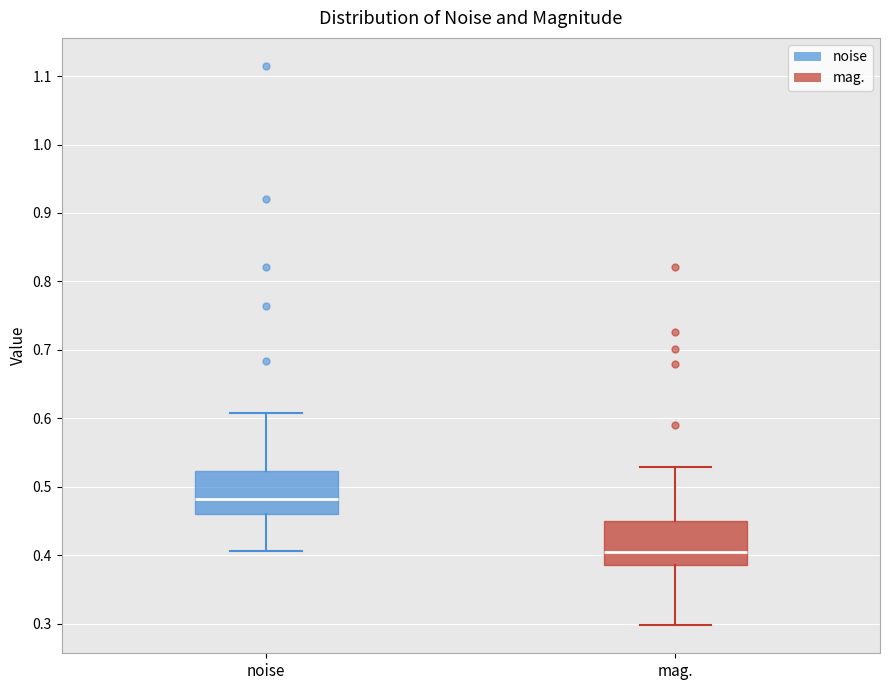

Reading left to right, read every box against the y-axis: the position of its median line, the range the box covers, and the ends of its whiskers. The values are not printed on the chart, so give them approximately, as read against the axis.

noise: median 0.48, box 0.46 to 0.52, whiskers 0.41 to 0.61
mag.: median 0.40, box 0.39 to 0.45, whiskers 0.30 to 0.53